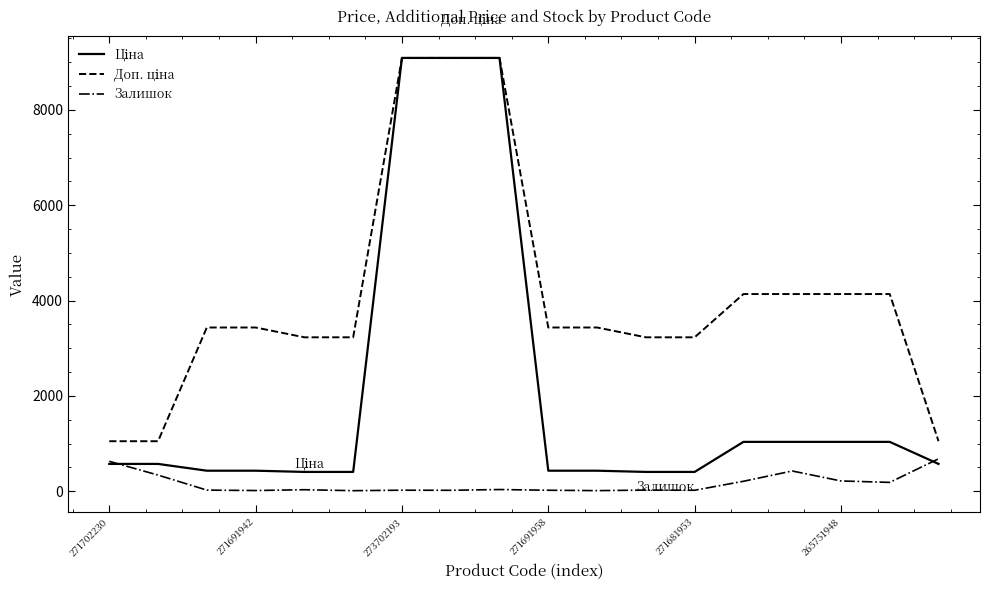

What is the maximum value shown in the chart?

9092.0